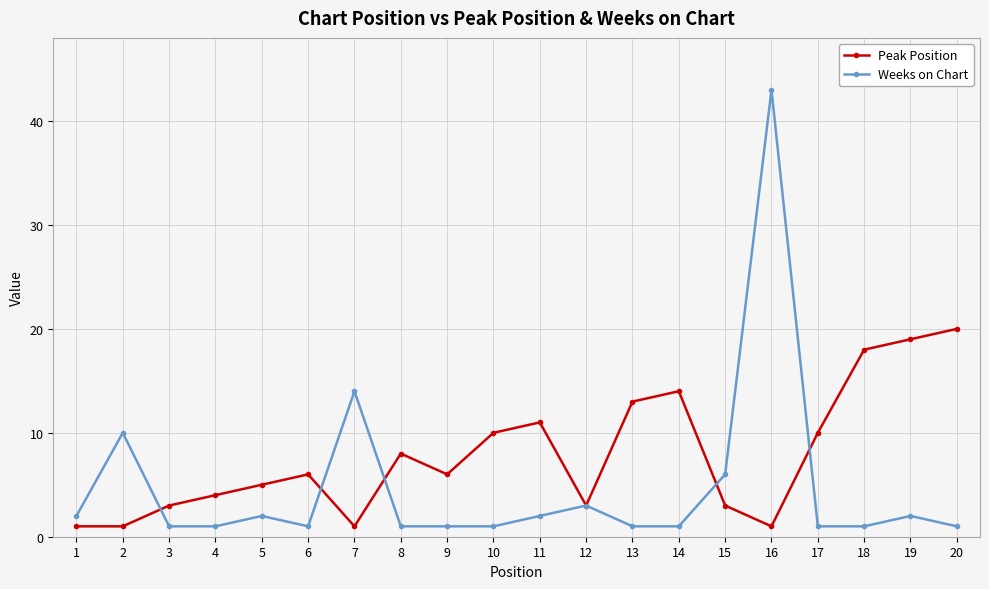

List the series in order of their overall mean, lowest first.

Weeks on Chart, Peak Position